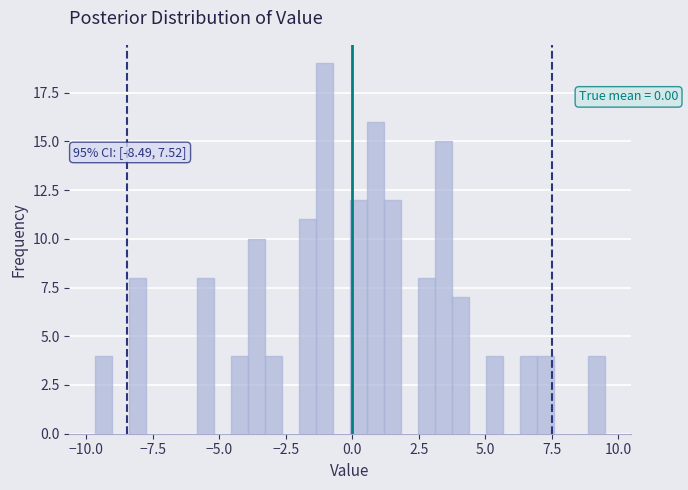

Around what value on the x-axis is the tallest bar? Give the approximate position of its centre, as read against the axis.

-1.0